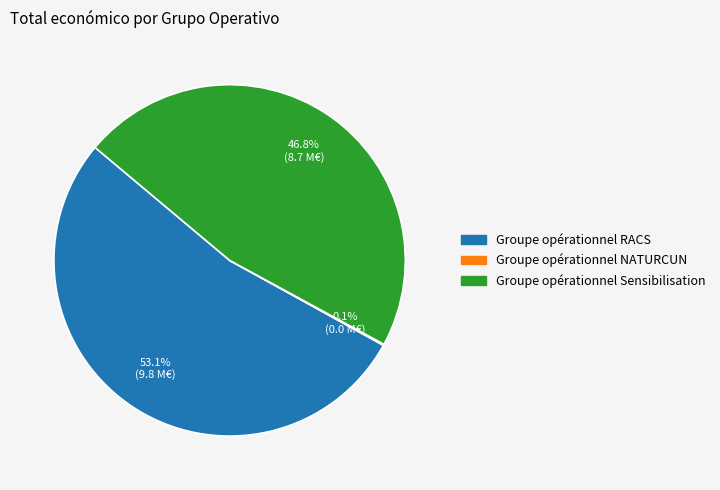

Is it true that Groupe opérationnel Sensibilisation is 47% of the pie?

True